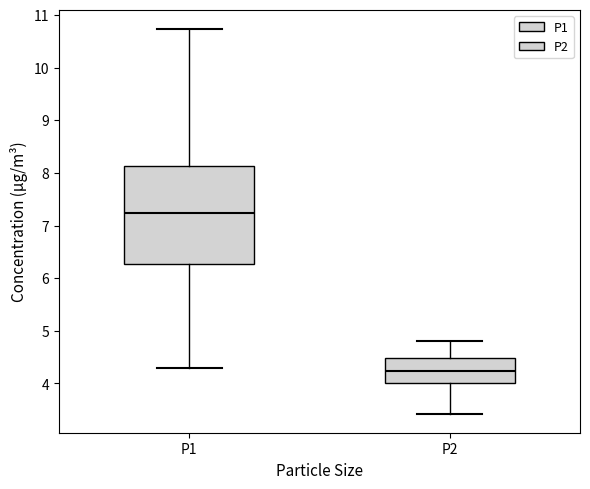

Which box has the lowest median line?

P2